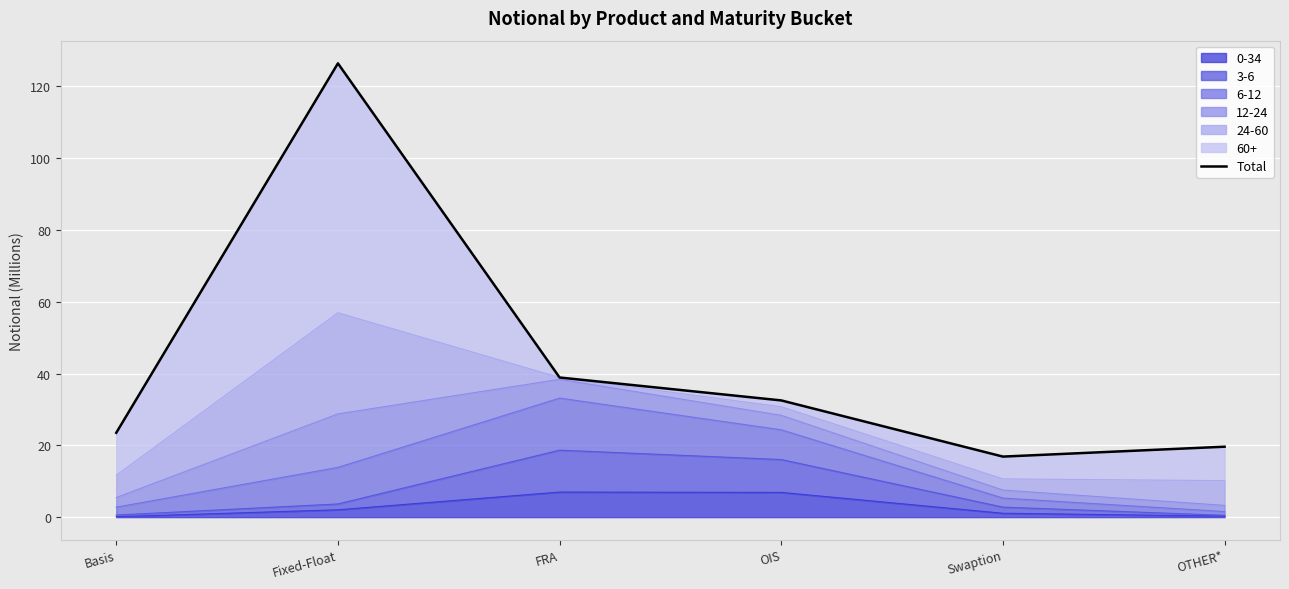

Reading left to right, transcribe all the data shown in this chart.

Basis=23.5	Fixed-Float=126.4	FRA=38.9	OIS=32.5	Swaption=16.9	OTHER*=19.6